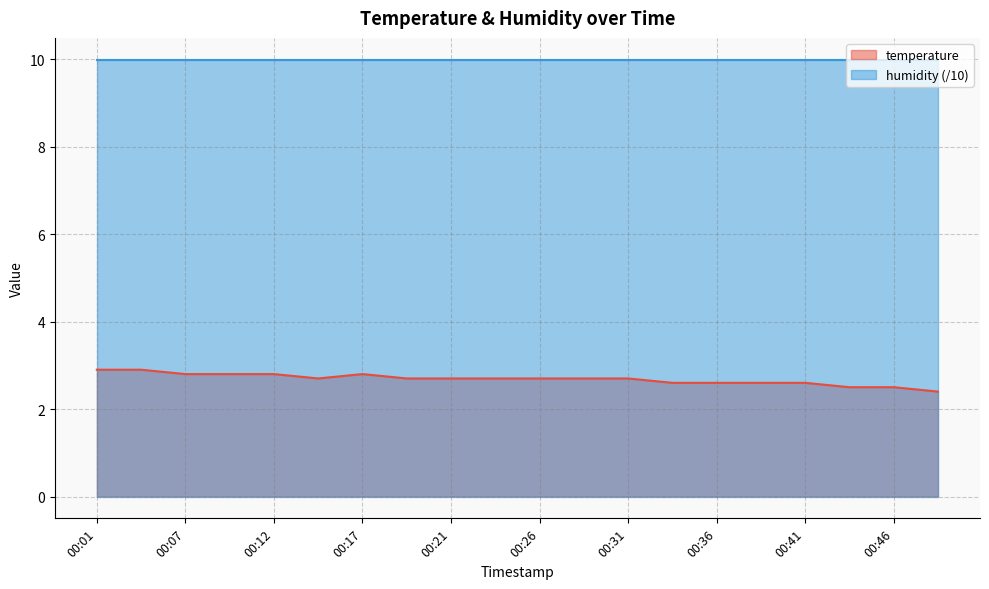

How many lines are shown in the chart?

2